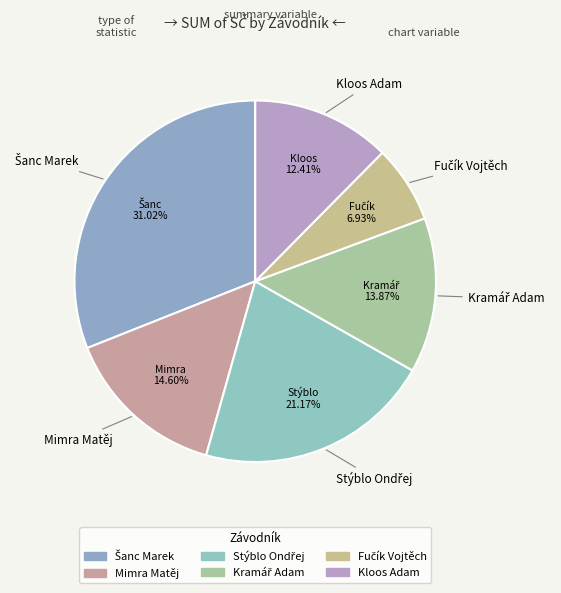

The Mimra Matěj slice represents 15% of the pie. True or false?

True